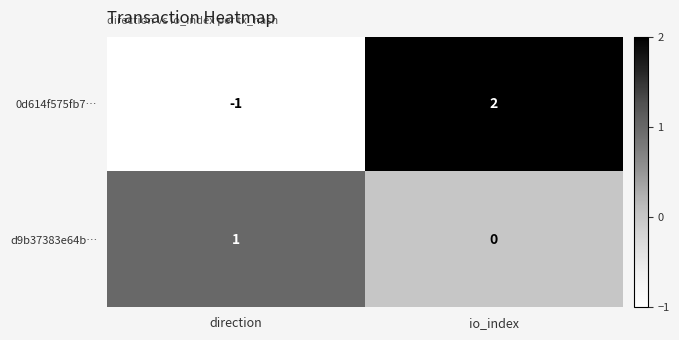

At io_index, list the series in order from smallest to largest.

d9b37383e64b…, 0d614f575fb7…